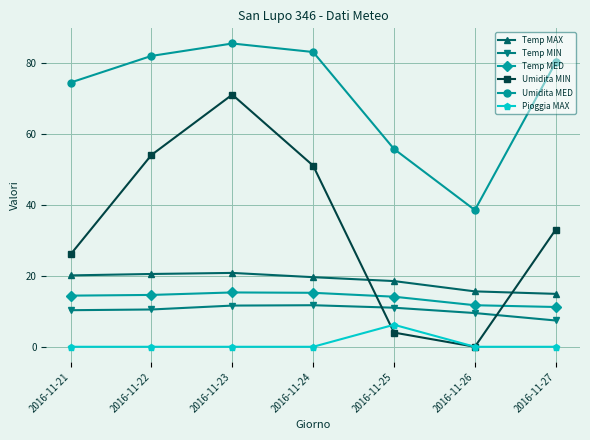

Between 2016-11-22 and 2016-11-24, which series saw the biggest shift?

Umidita MIN